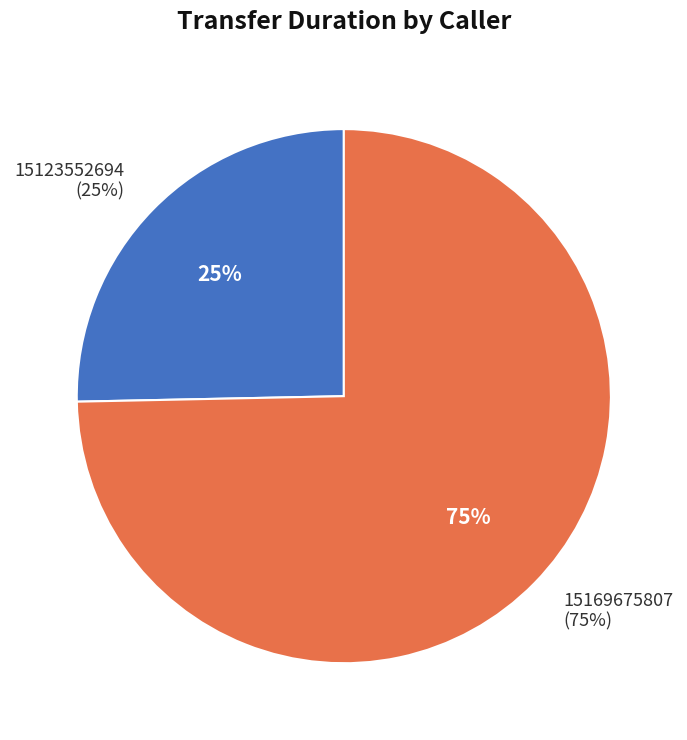

What is the smallest slice in the pie chart?

15123552694